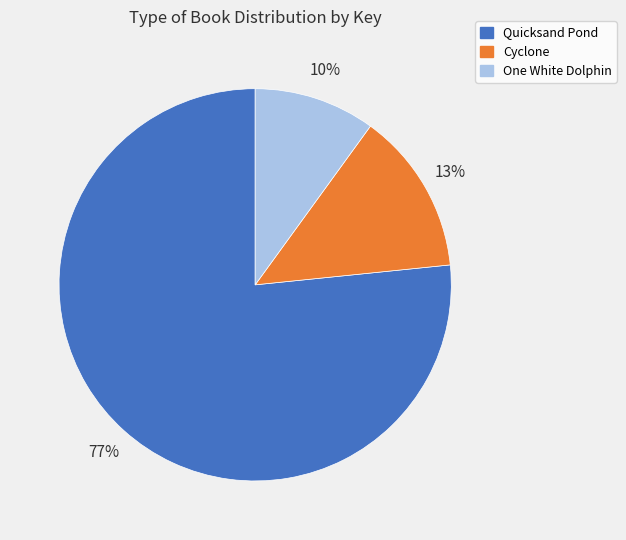

Is it true that One White Dolphin is 10% of the pie?

True